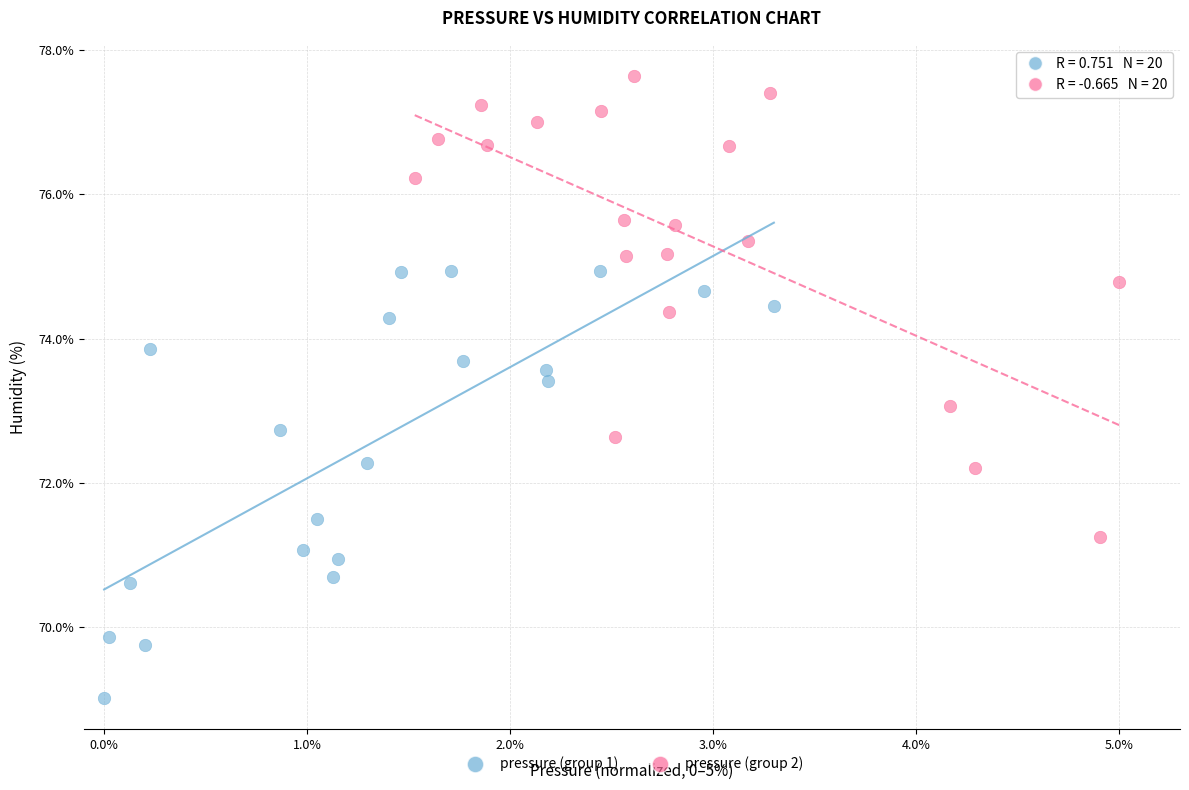

Which series reaches the maximum Y coordinate?

pressure (group 2)